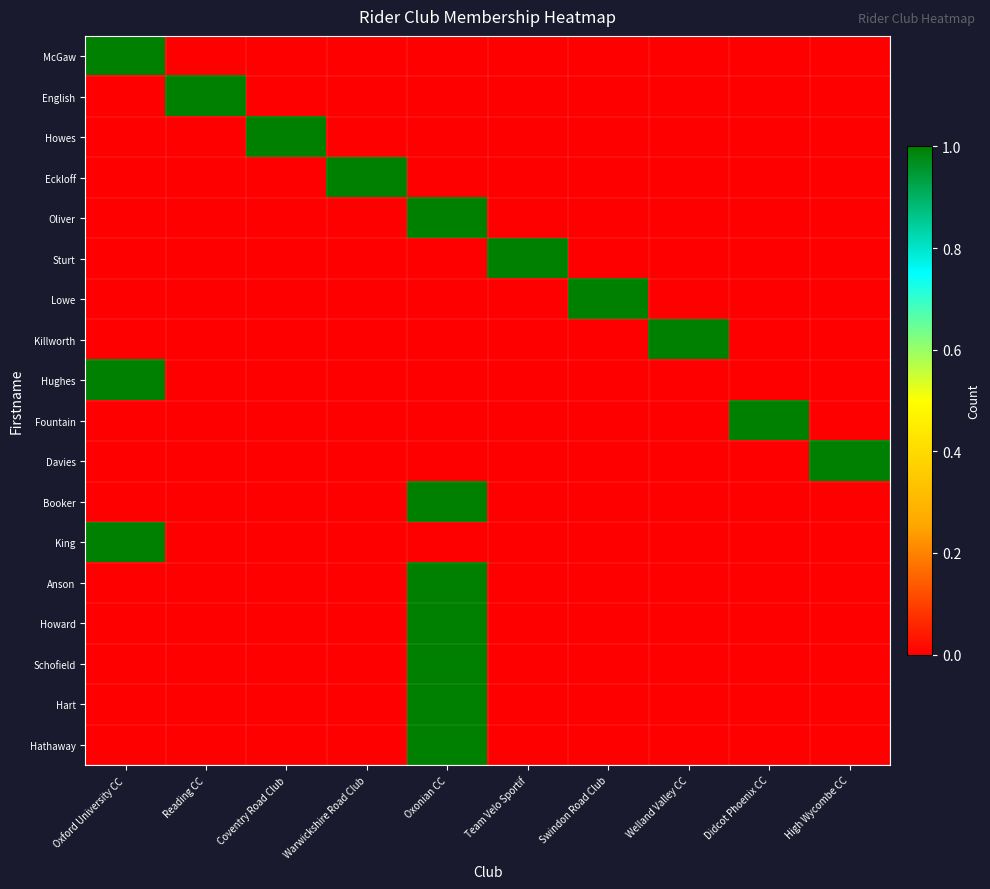

How many distinct data groups are displayed?

18